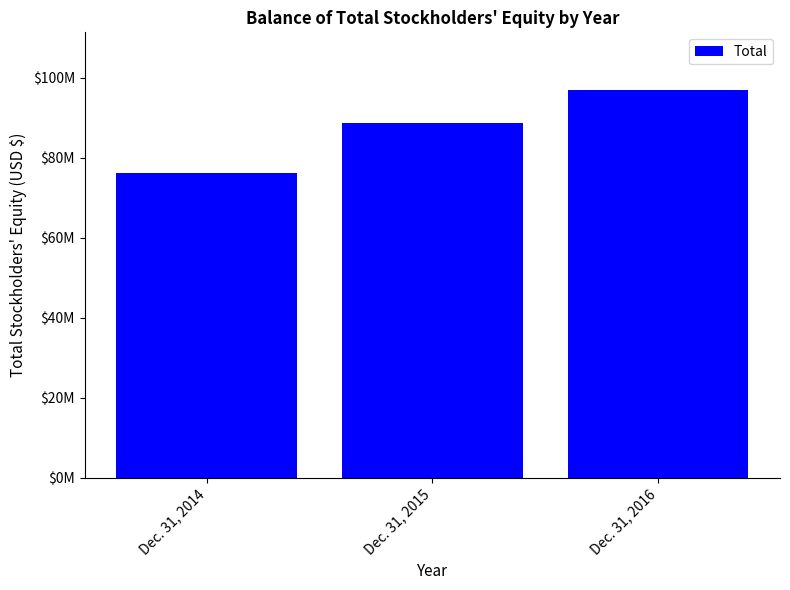

Reading right to left, list all the values displayed in this chart.

Dec. 31, 2016=96766000	Dec. 31, 2015=88733000	Dec. 31, 2014=76146000